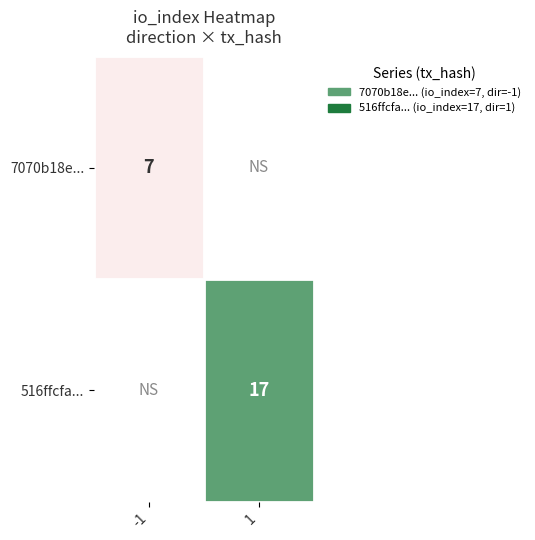

The value of 516ffcfa... at 1 is 25. True or false?

False